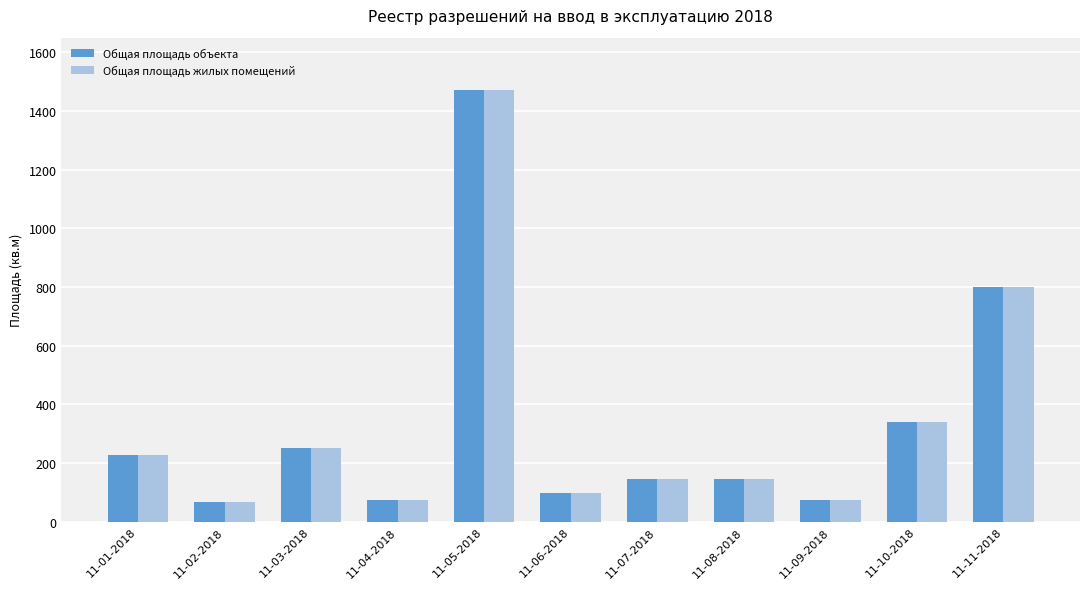

What is the minimum value for Общая площадь жилых помещений?

66.2